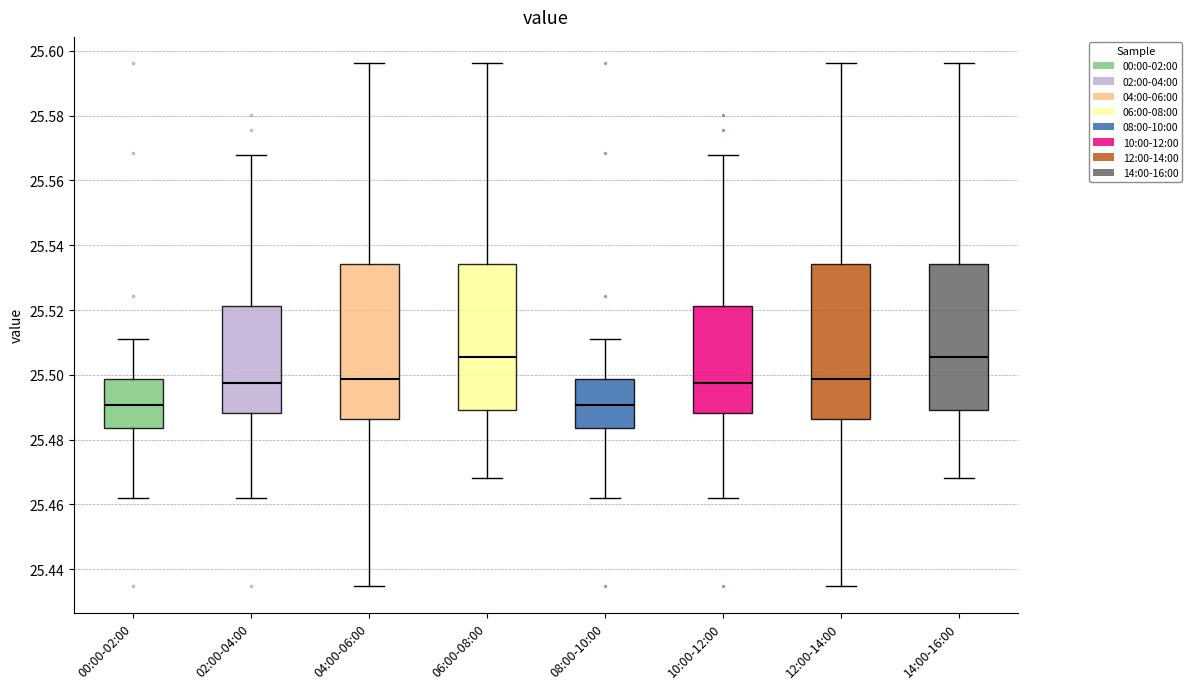

Reading left to right, read every box against the y-axis: the position of its median line, the range the box covers, and the ends of its whiskers. The values are not printed on the chart, so give them approximately, as read against the axis.

00:00-02:00: median 25.490, box 25.484 to 25.498, whiskers 25.462 to 25.512
02:00-04:00: median 25.498, box 25.488 to 25.522, whiskers 25.462 to 25.568
04:00-06:00: median 25.498, box 25.486 to 25.534, whiskers 25.434 to 25.596
06:00-08:00: median 25.506, box 25.490 to 25.534, whiskers 25.468 to 25.596
08:00-10:00: median 25.490, box 25.484 to 25.498, whiskers 25.462 to 25.512
10:00-12:00: median 25.498, box 25.488 to 25.522, whiskers 25.462 to 25.568
12:00-14:00: median 25.498, box 25.486 to 25.534, whiskers 25.434 to 25.596
14:00-16:00: median 25.506, box 25.490 to 25.534, whiskers 25.468 to 25.596